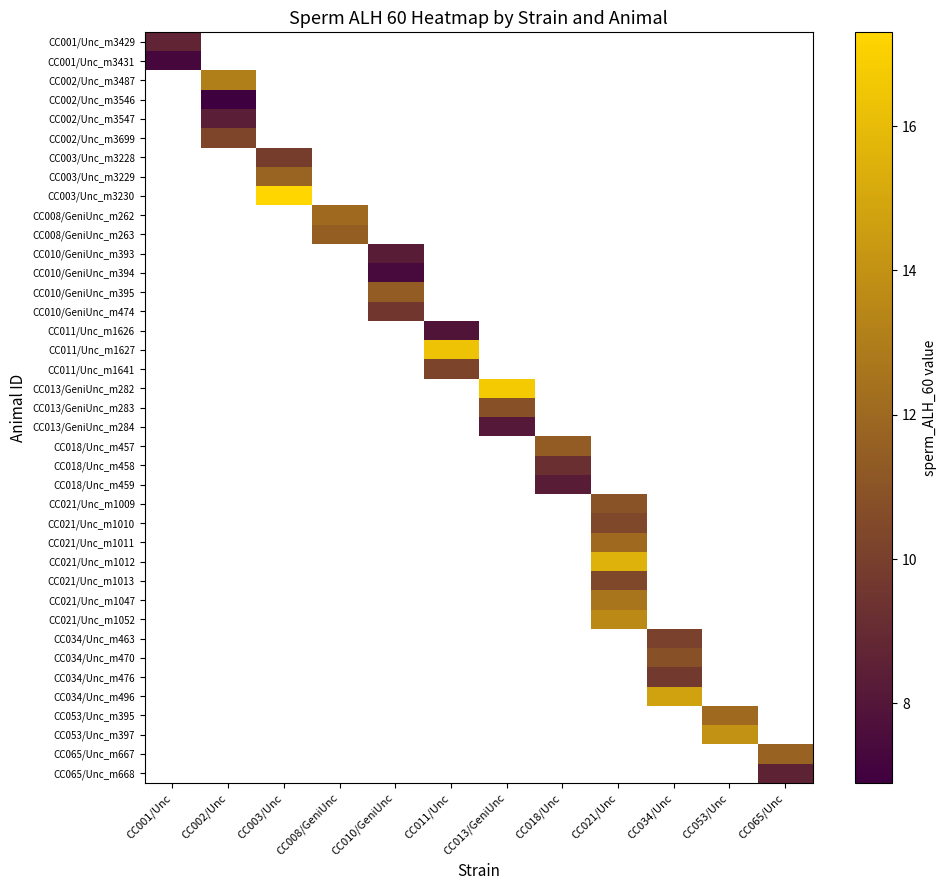

At how many categories does at least one series exceed 7?

12